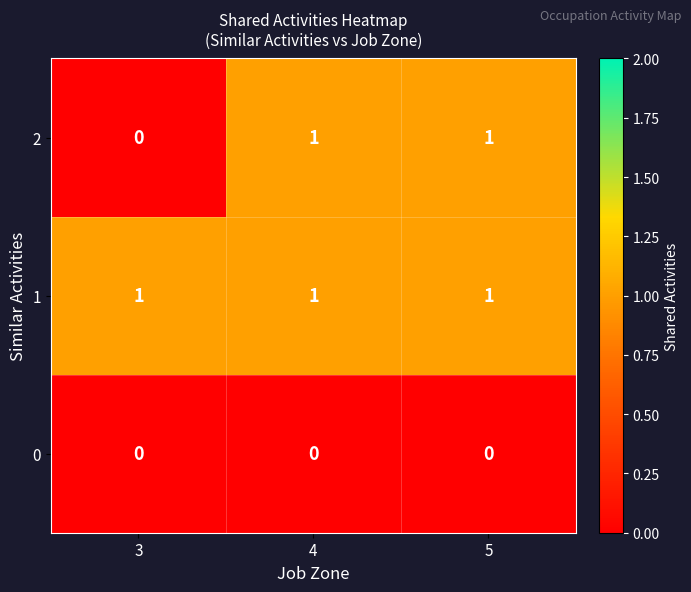

Is the value of 1 at 5 greater than the value of 0 at 3?

Yes